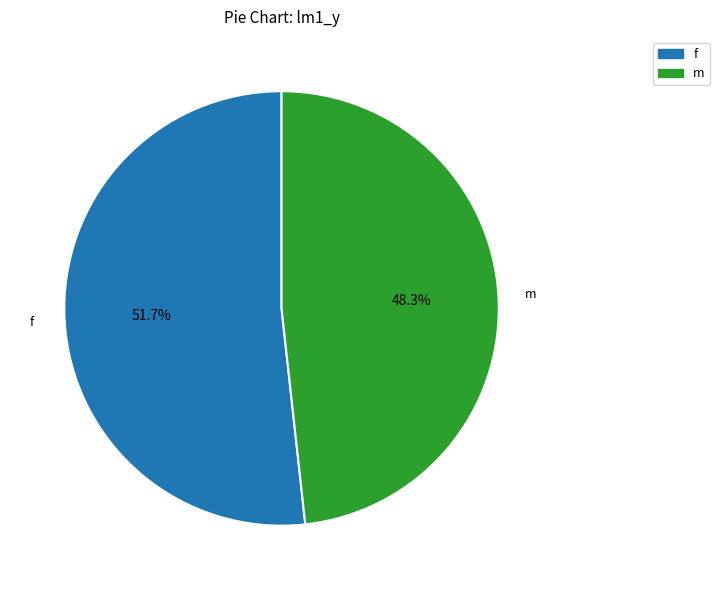

To the nearest percent, what is the average slice percentage?

50%